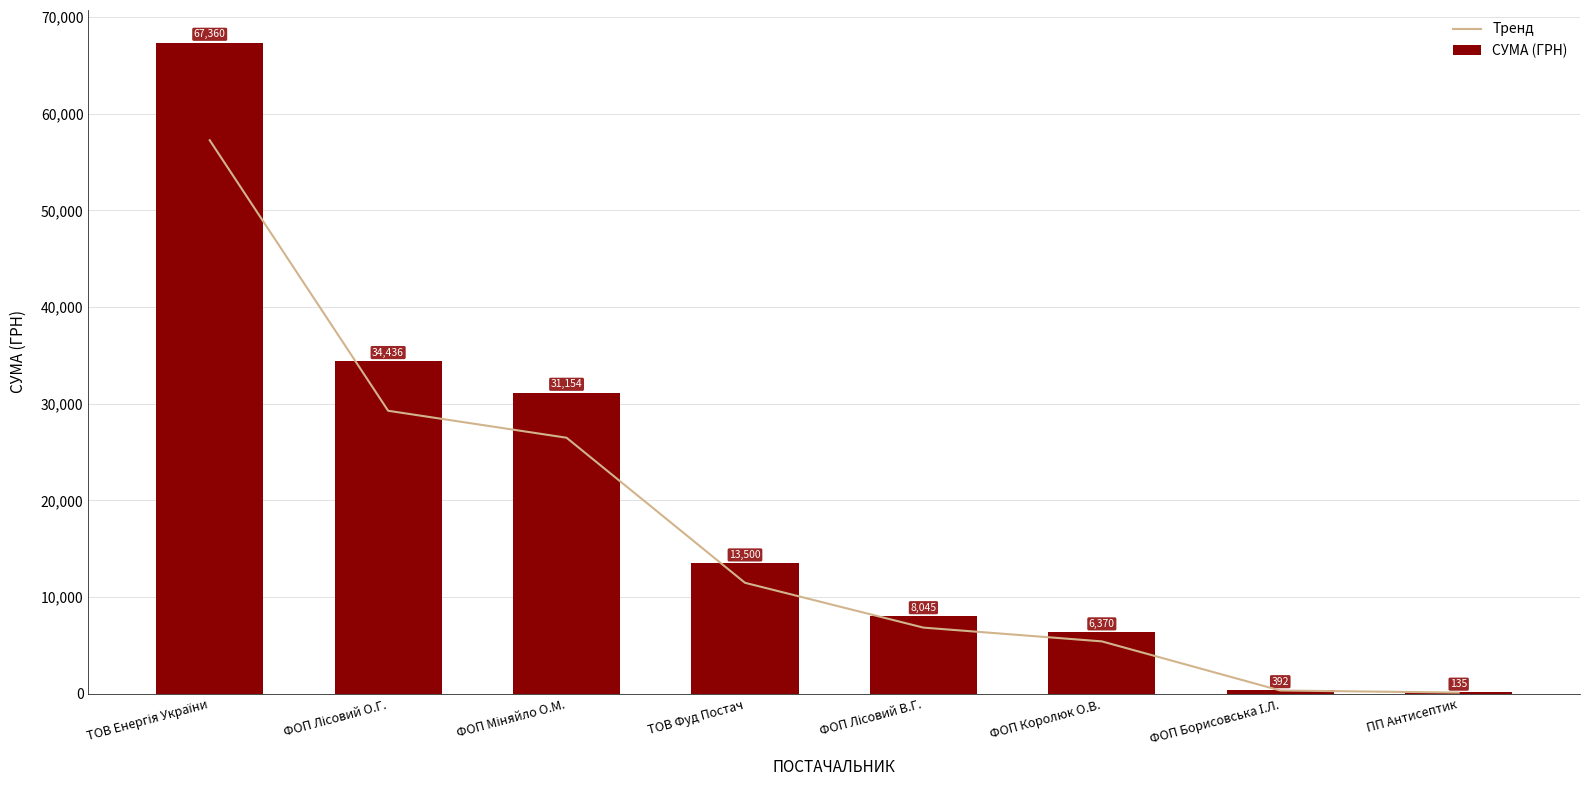

Which series has the widest spread of values?

СУМА (ГРН)